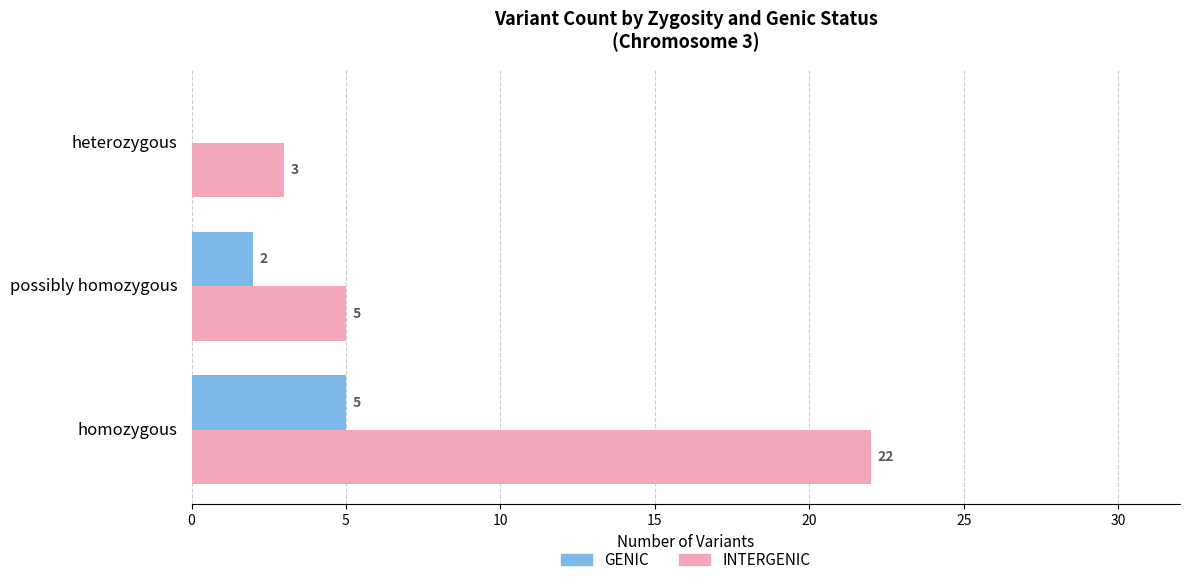

What are all the series names shown in the legend?

GENIC, INTERGENIC